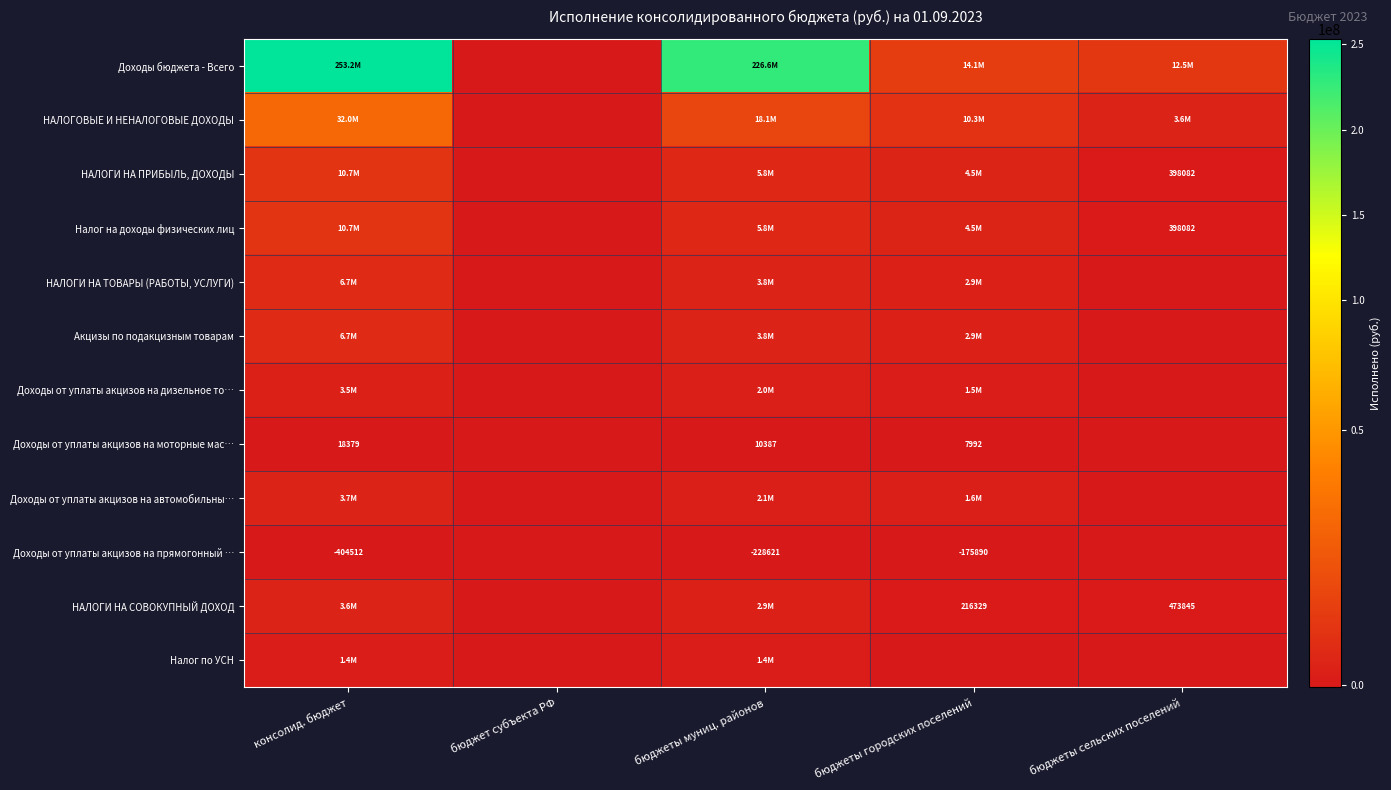

What is the average value of the Доходы от уплаты акцизов на дизельное то… series?

1380920.9